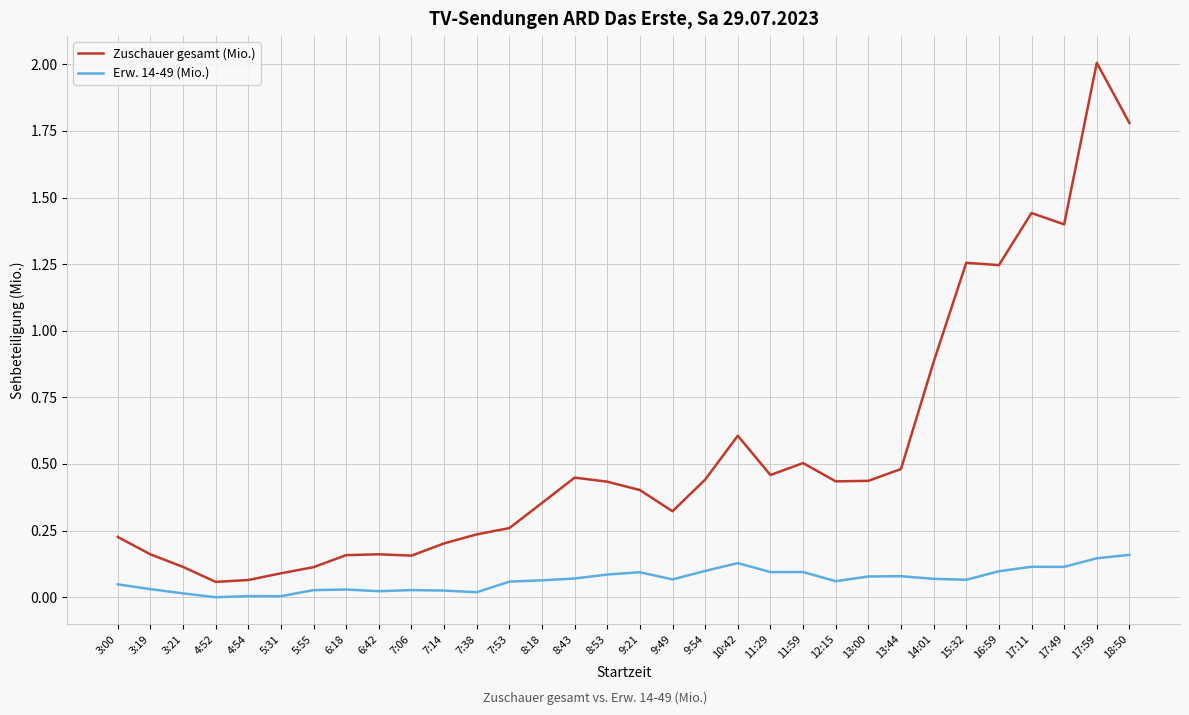

True or false: Zuschauer gesamt (Mio.) has a value of 0.4 at 12:15.

True